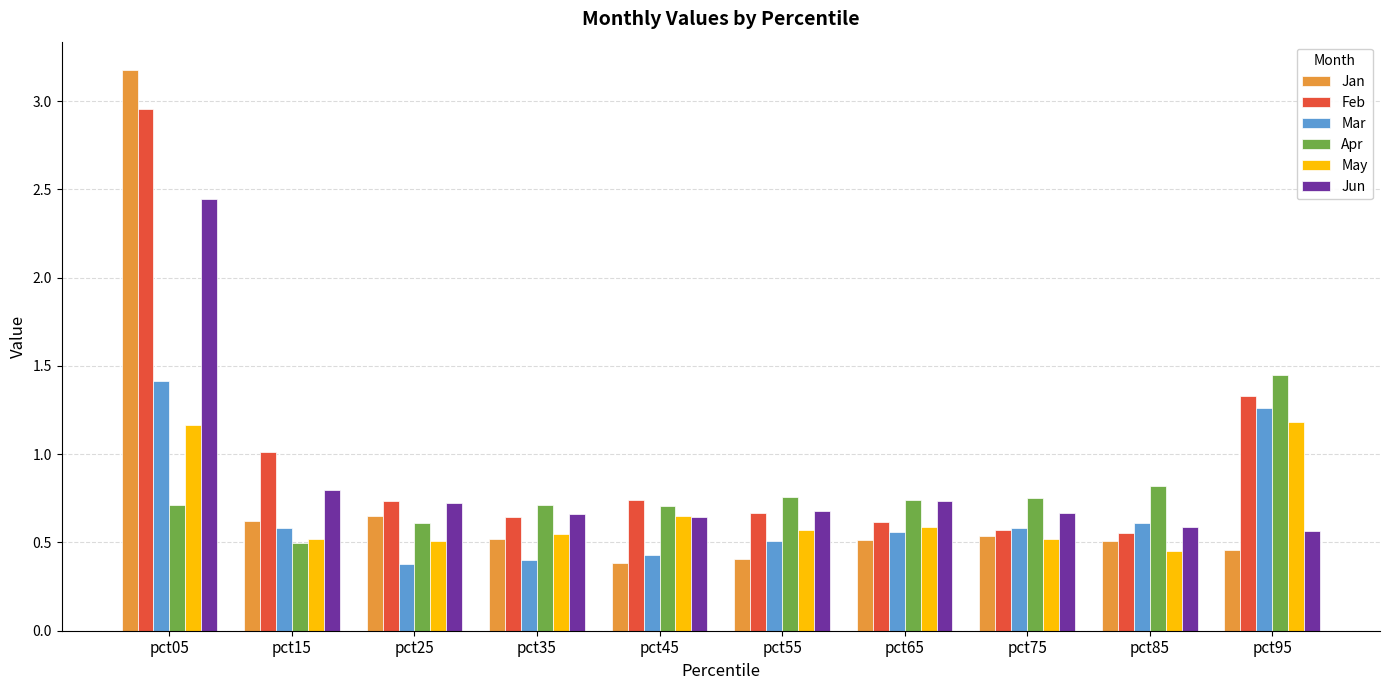

The Jun series shows 0.7 at pct55. True or false?

True